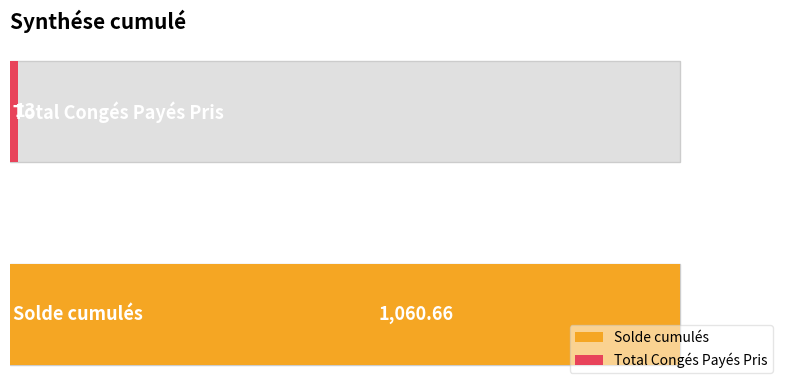

What is the greatest value displayed?

1060.7